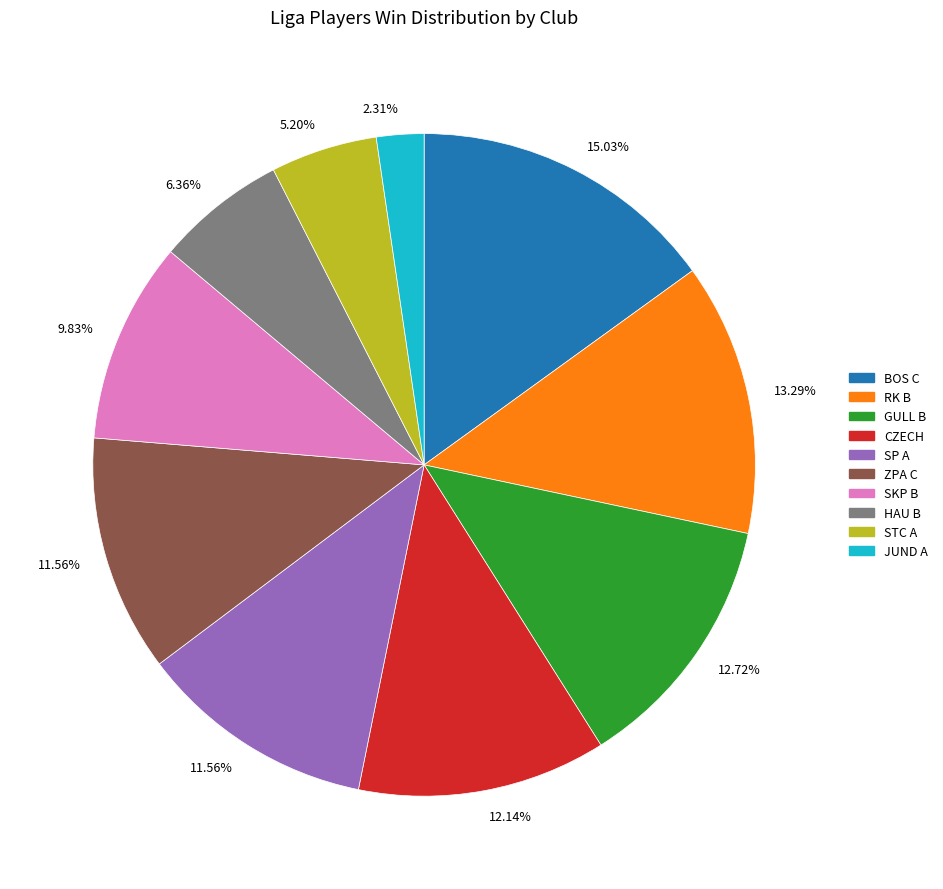

Does any single category account for the majority?

No